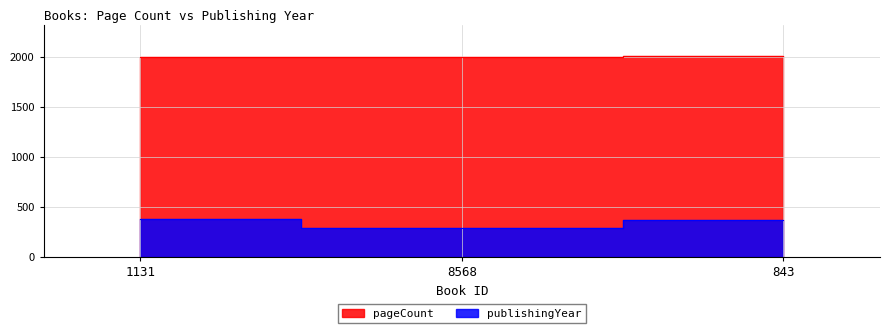

List the labels in order of pageCount value, largest first.

1131, 843, 8568